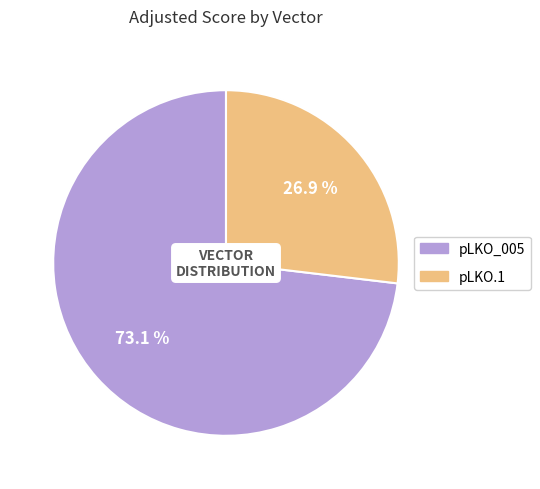

Is there any slice that represents more than half of the pie?

Yes